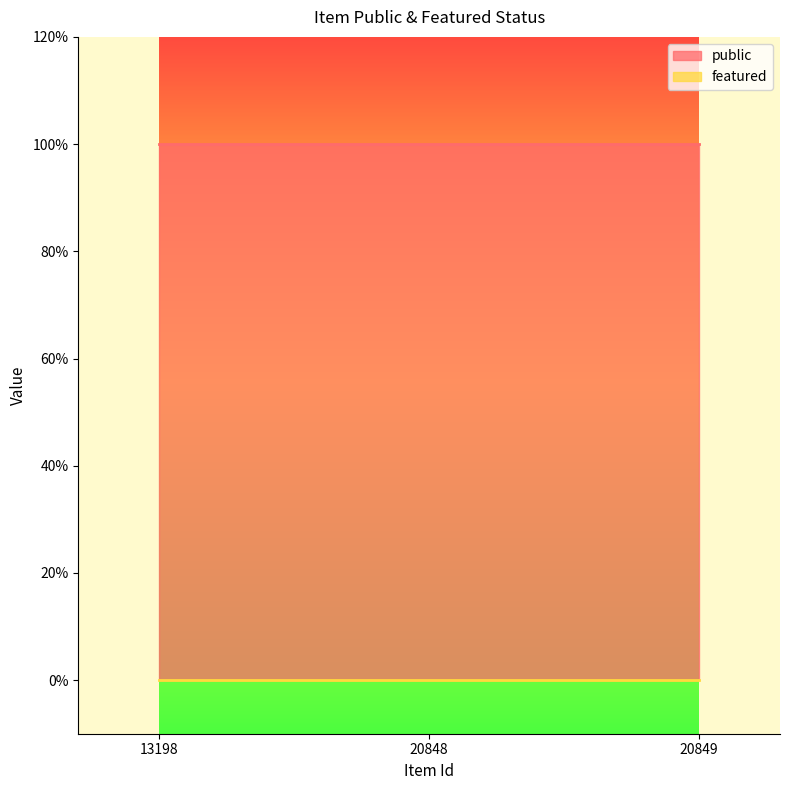

At which label does public reach its minimum?

13198